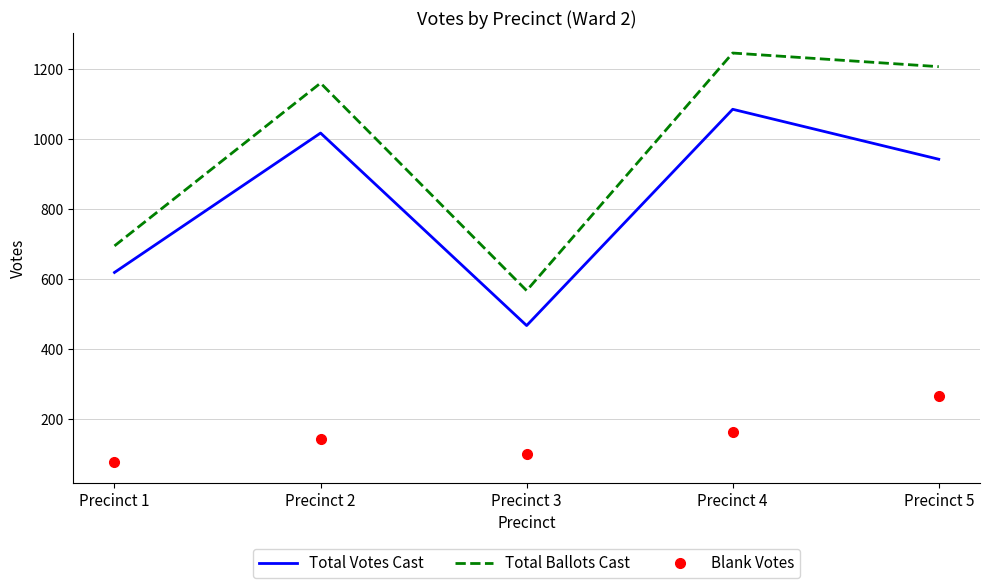

At which category is the sum across all series the highest?

Precinct 4